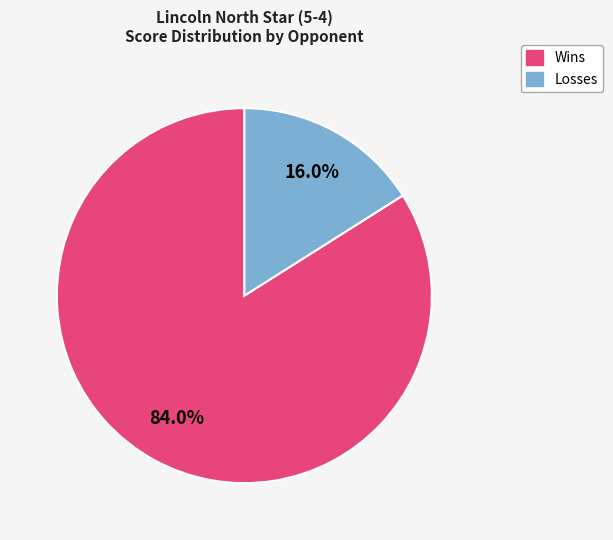

Is there a majority slice in this chart?

Yes